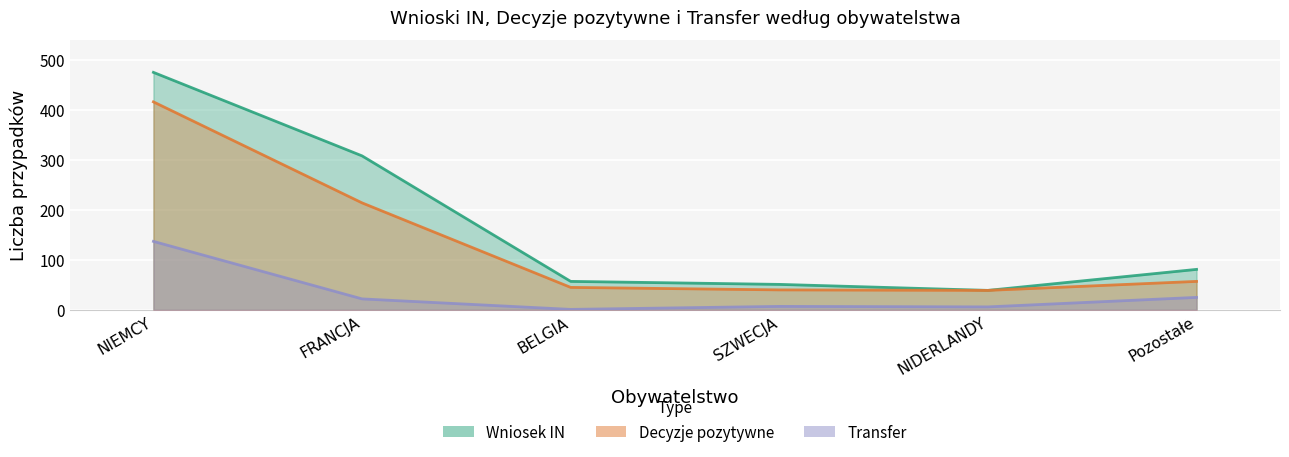

Where does the Wniosek IN series first go above 81?

NIEMCY